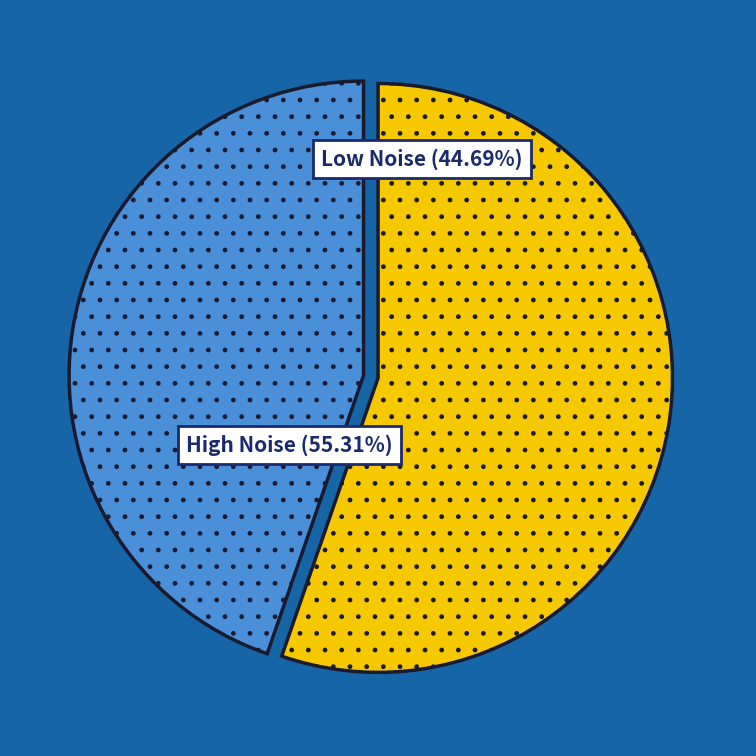

Does 25 represent more than half of the total?

No